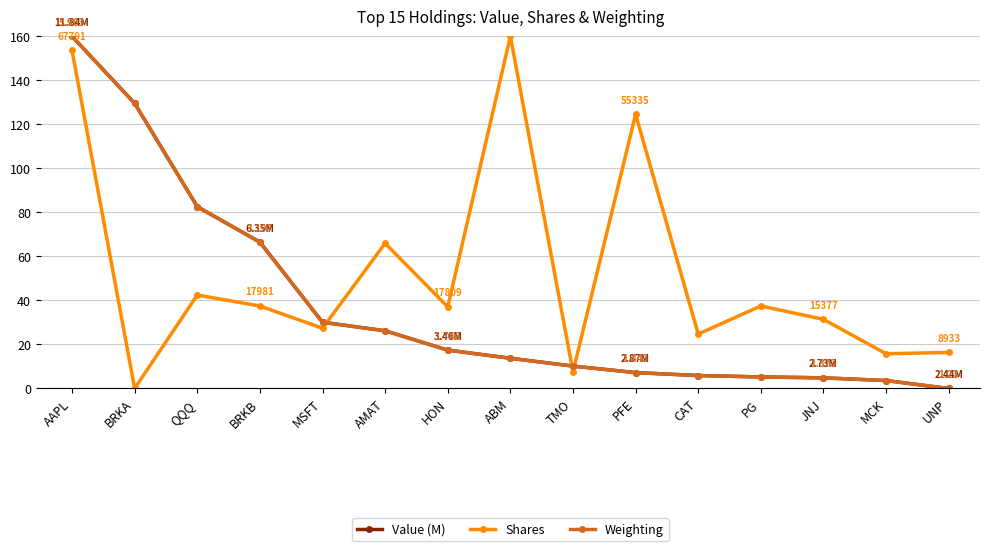

What is the label of the 11th point from the left?

CAT